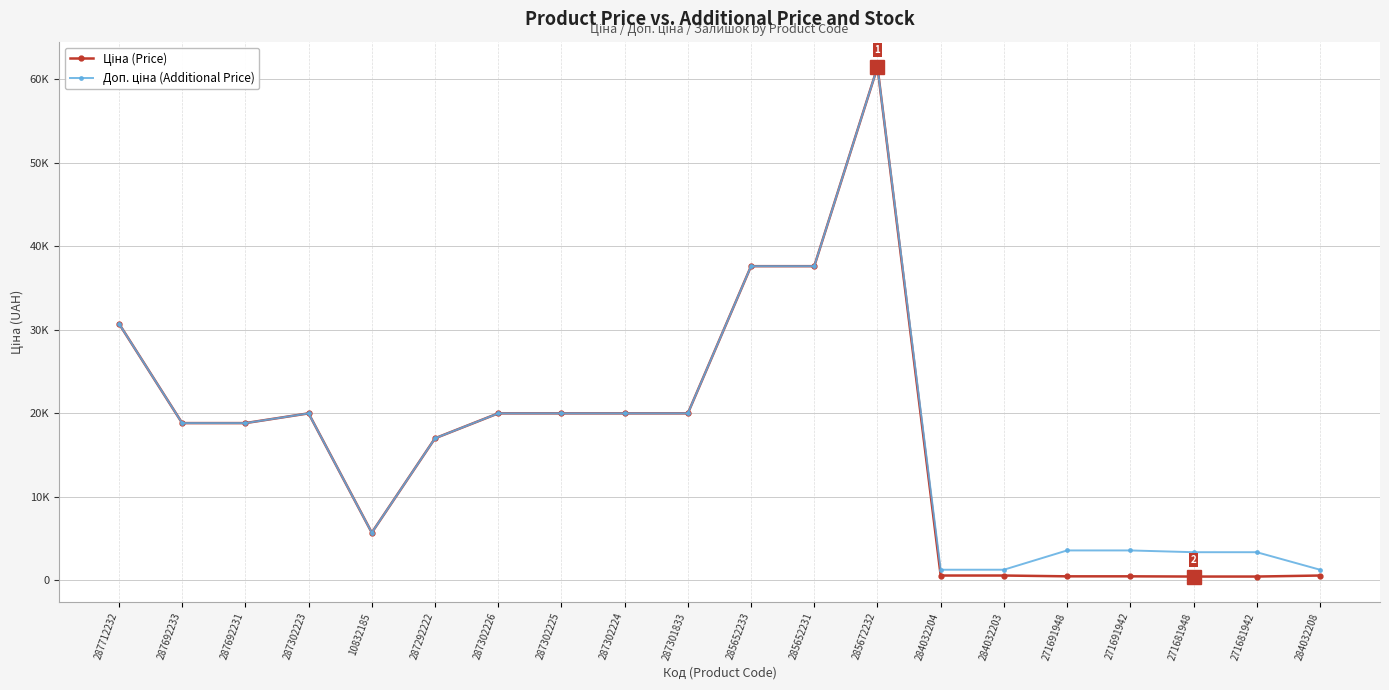

Which has a higher value, 10832185 or 287302226?

287302226